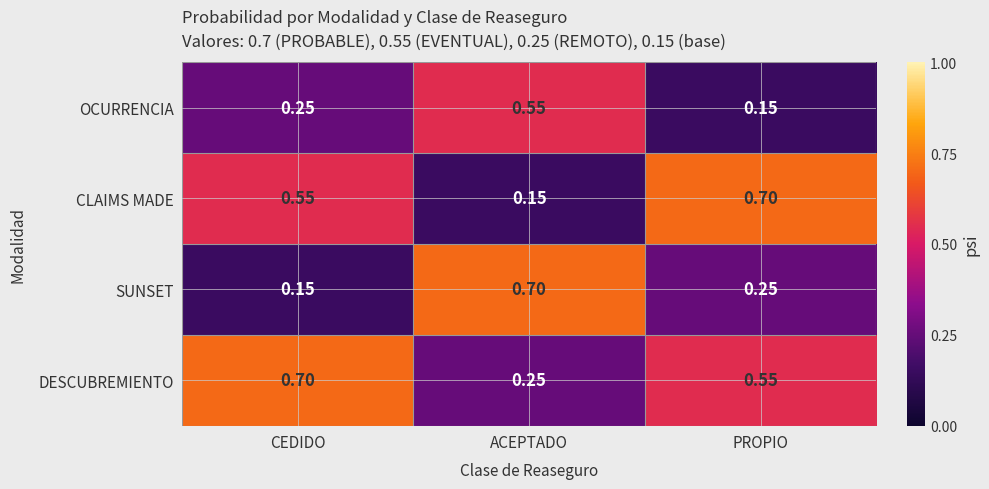

At which label is OCURRENCIA closest to 0?

PROPIO